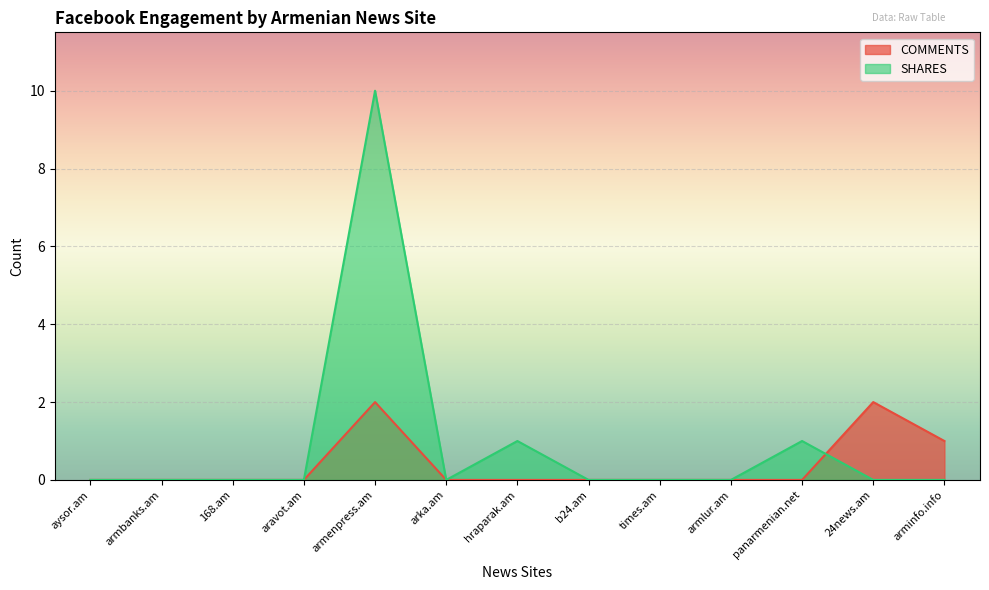

Which series changed the most between 168.am and panarmenian.net?

SHARES